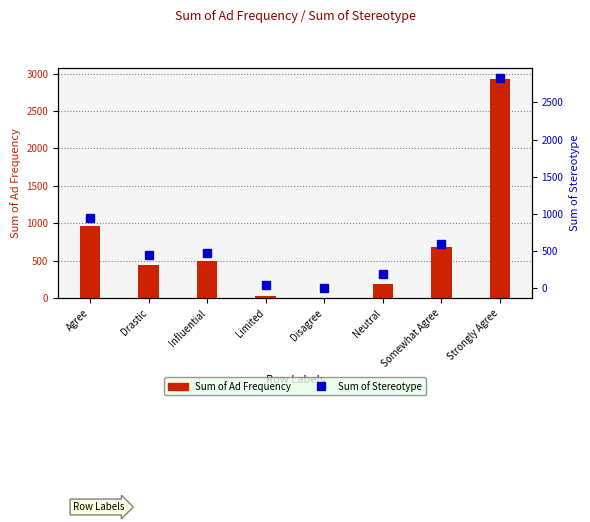

What position from the left is Strongly Agree?

8